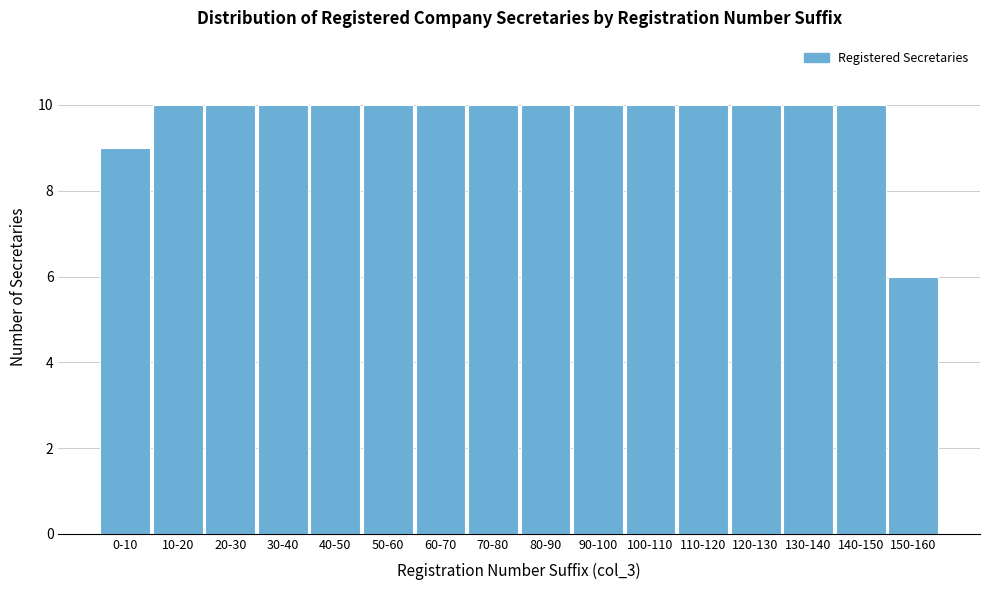

Reading left to right, transcribe all the data shown in this chart.

9	10	10	10	10	10	10	10	10	10	10	10	10	10	10	6